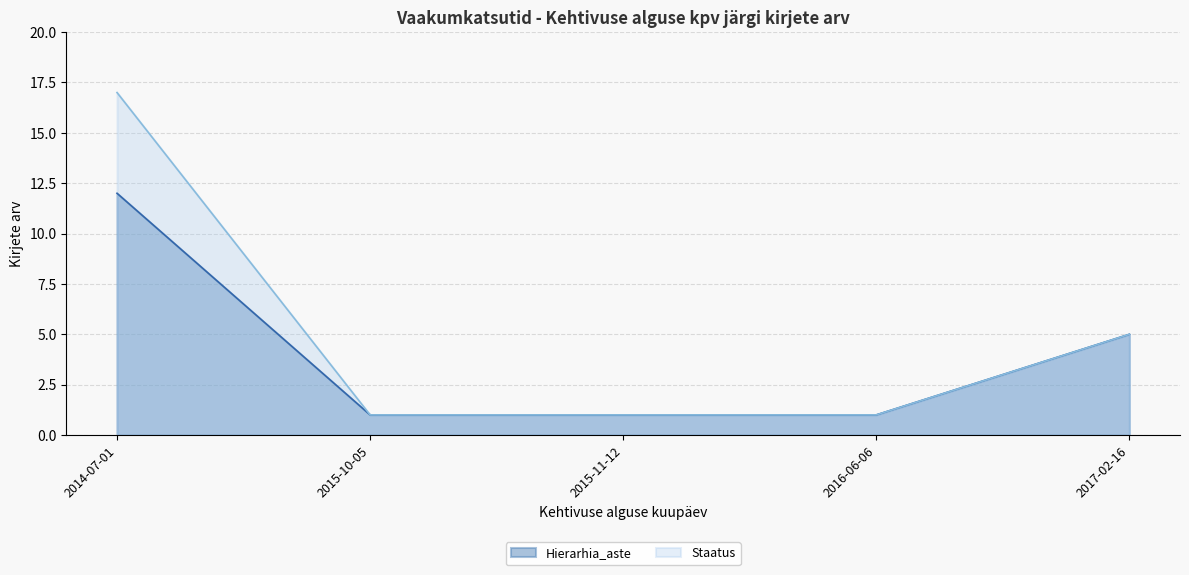

Rank the series by their maximum value, from lowest to highest.

Hierarhia_aste, Staatus